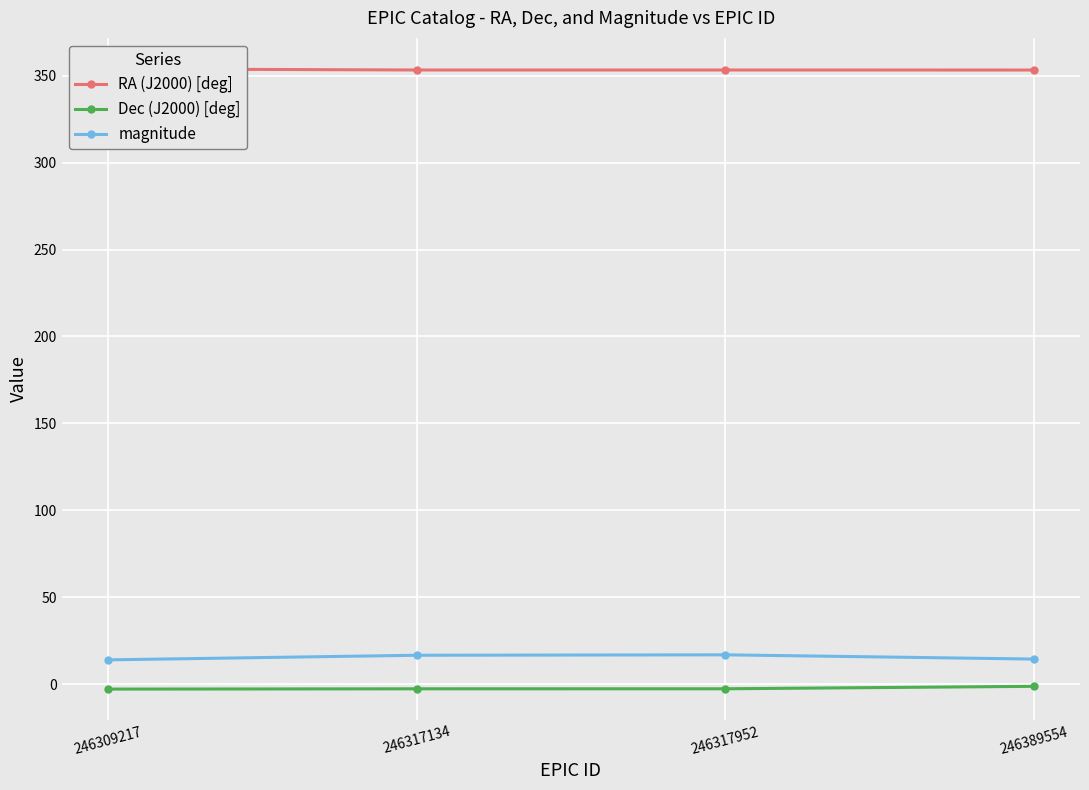

Which series changed the most between 246317134 and 246389554?

magnitude